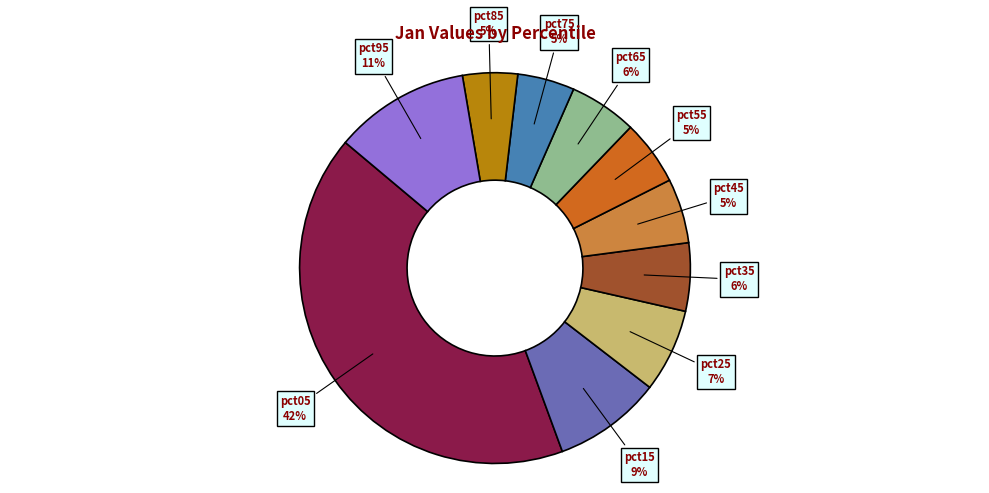

What is the largest slice in the pie chart?

pct05